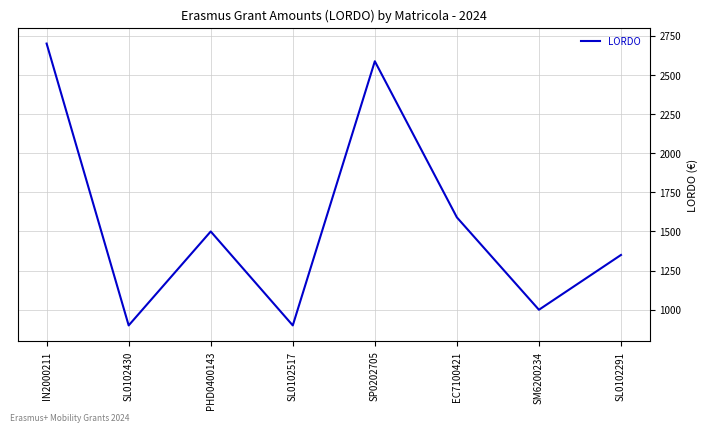

What is the difference between the values at SL0102291 and SP0202705?

1237